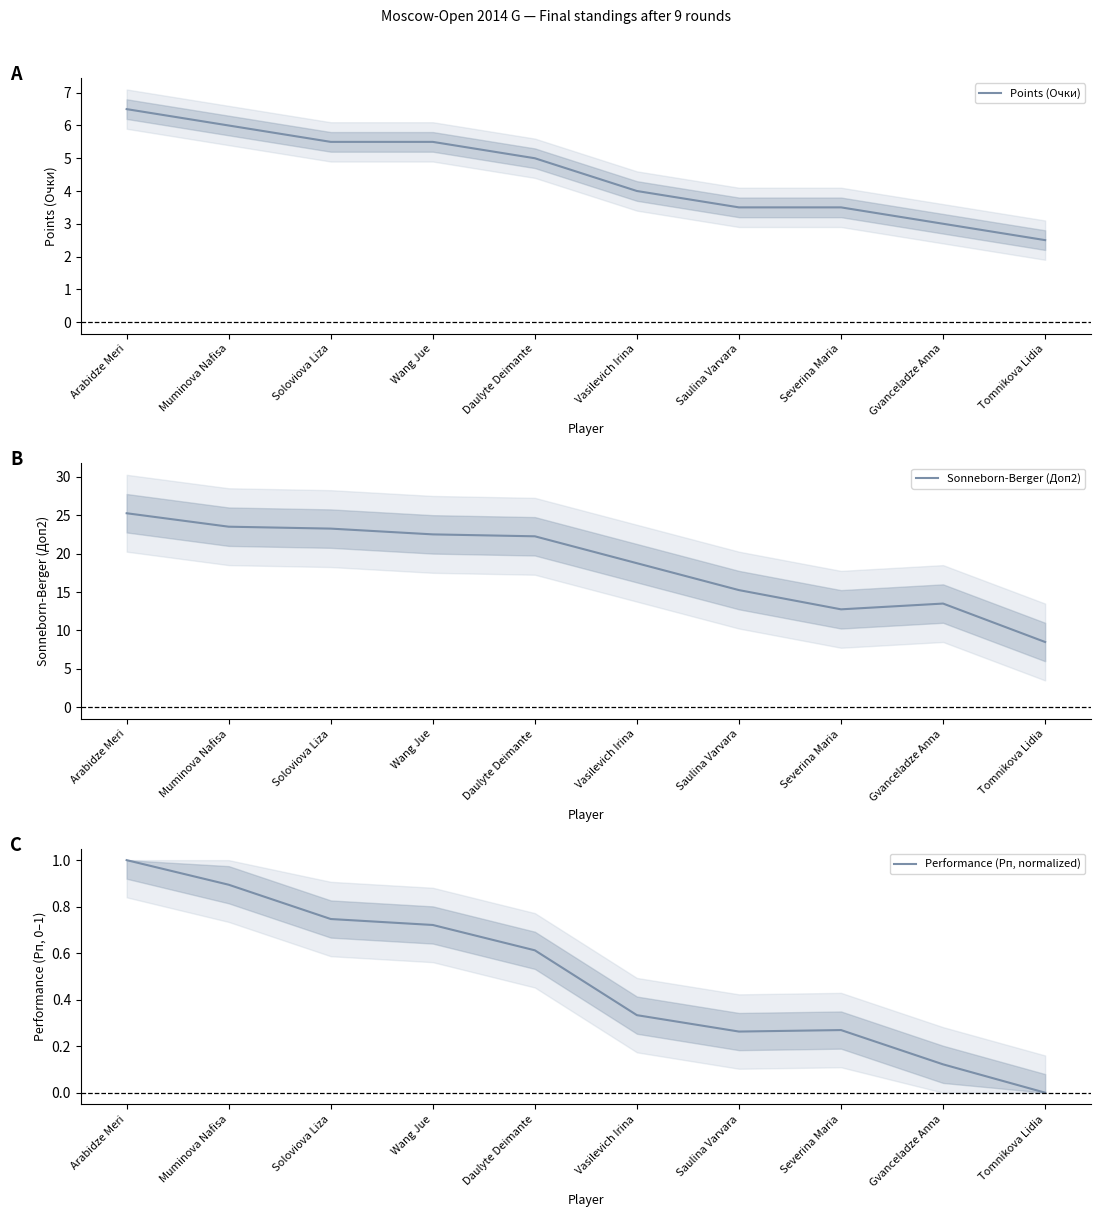

List the labels in order of Points (Очки) value, largest first.

Arabidze Meri, Muminova Nafisa, Soloviova Liza, Wang Jue, Daulyte Deimante, Vasilevich Irina, Saulina Varvara, Severina Maria, Gvanceladze Anna, Tomnikova Lidia